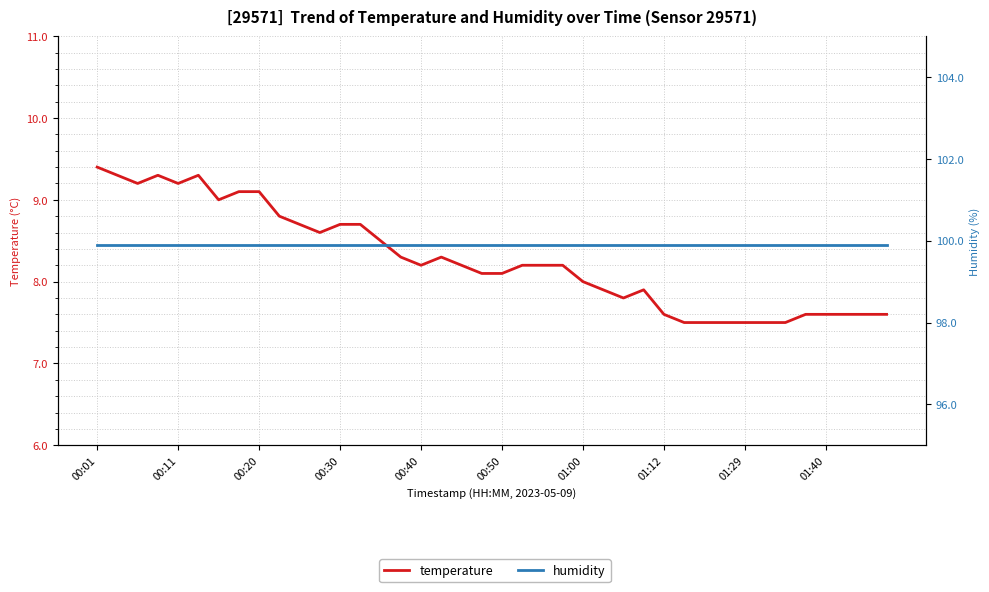

What is the label of the 13th point from the right?

27